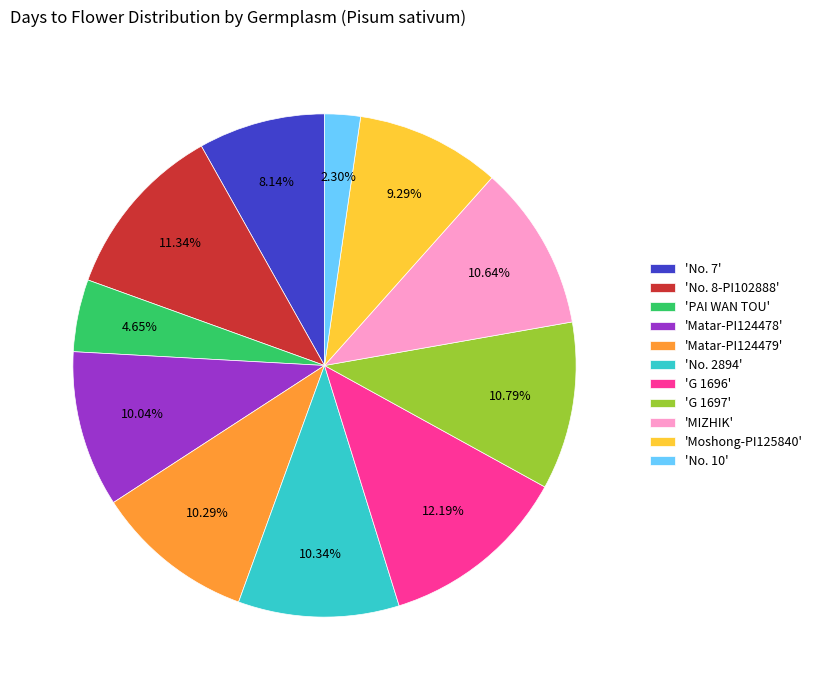

Between 'No. 2894' and 'No. 7', which is larger?

'No. 2894'